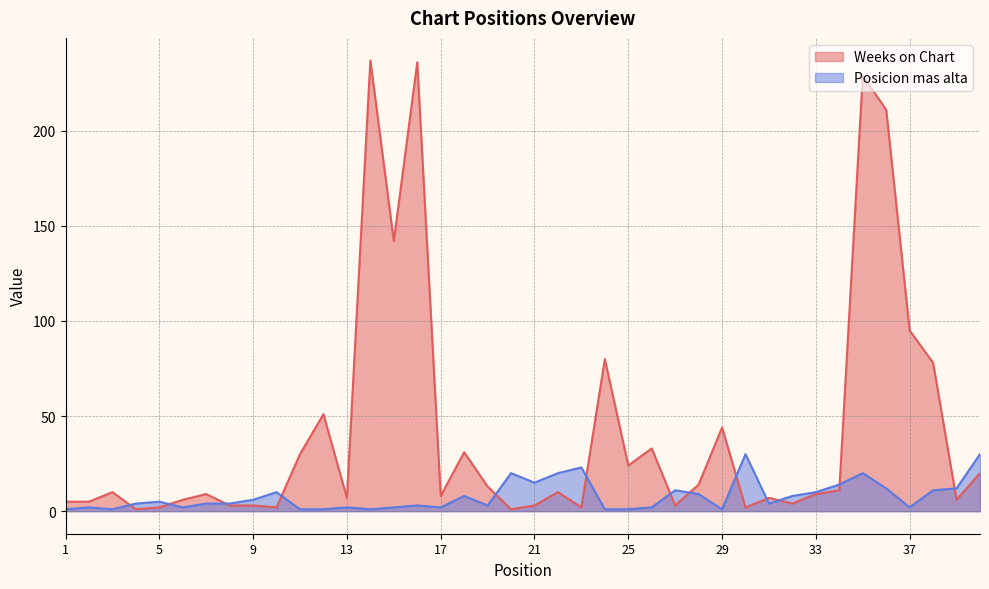

Does the chart have visible grid lines?

Yes